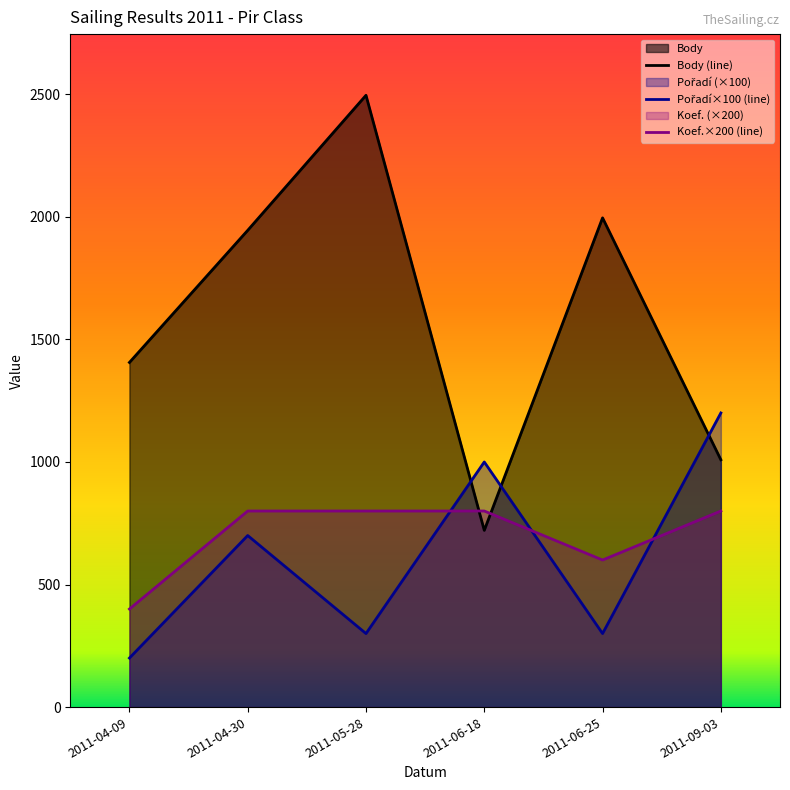

Reading left to right, extract all data points from this chart.

Body (line): 1406	1945	2496	721	1996	1009
Pořadí×100 (line): 200	700	300	1000	300	1200
Koef.×200 (line): 400	800	800	800	600	800